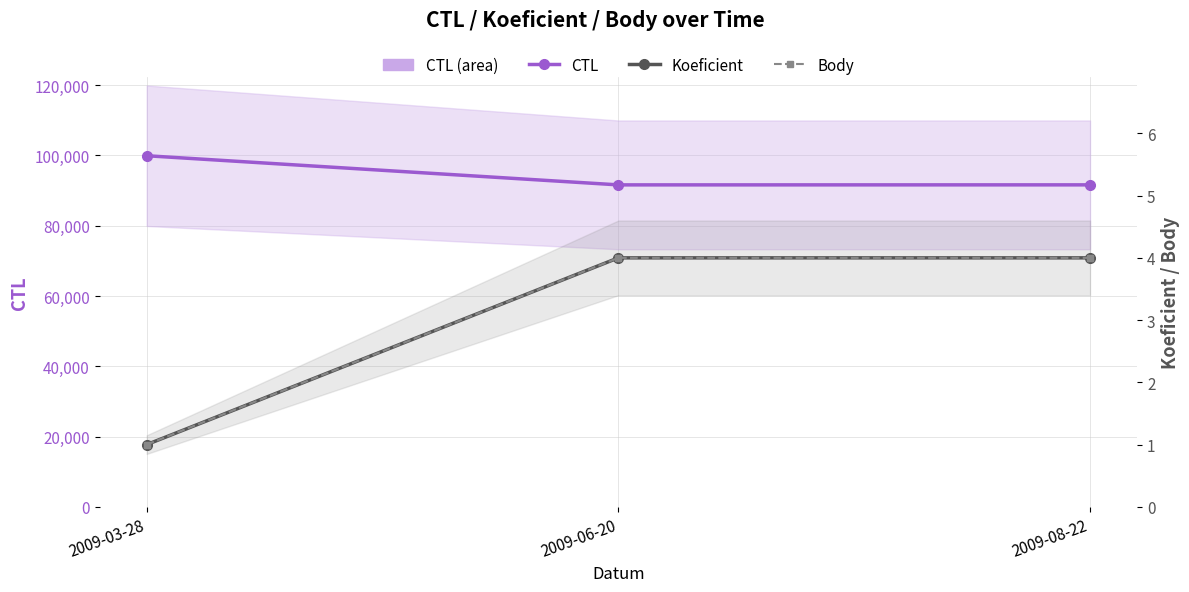

What is the average value of the Body series?

3